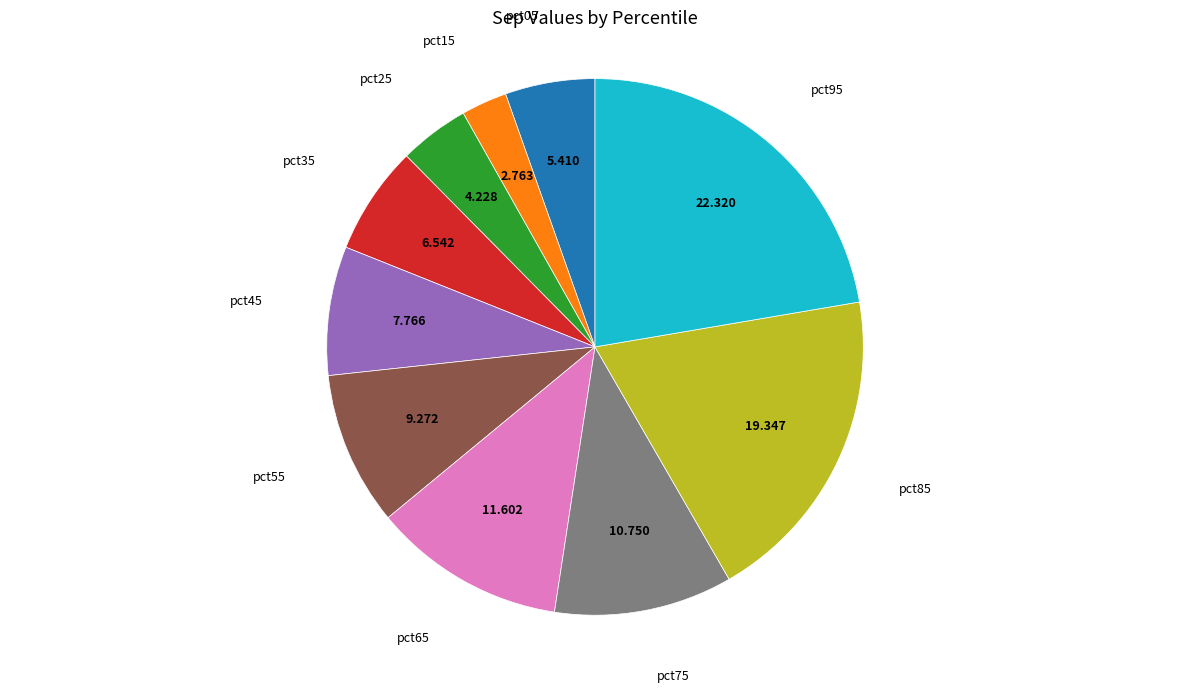

Is there any slice that represents more than half of the pie?

No